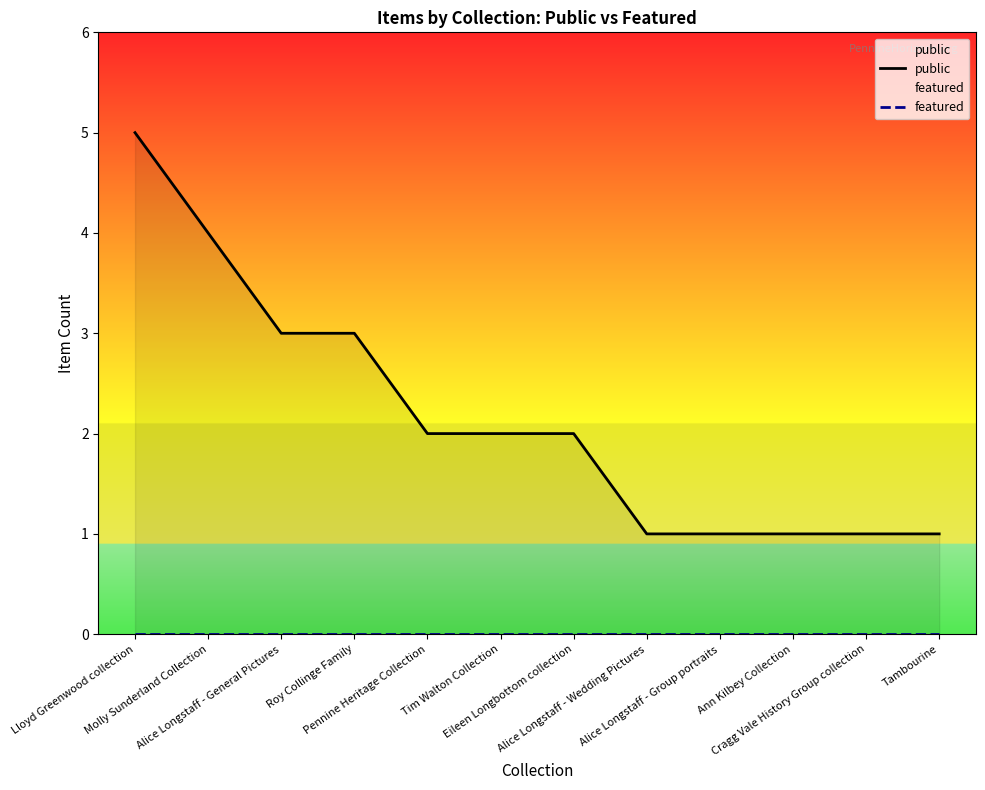

What are all the series names shown in the legend?

public, featured